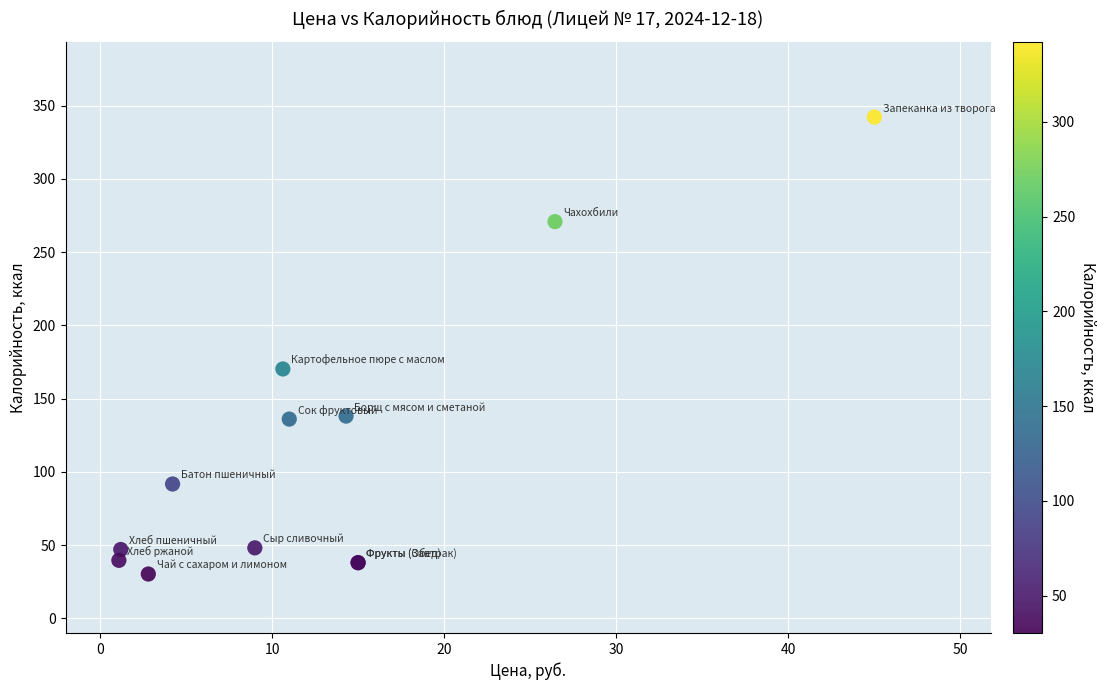

What Y value in the scatter plot is closest to 186?

170.2